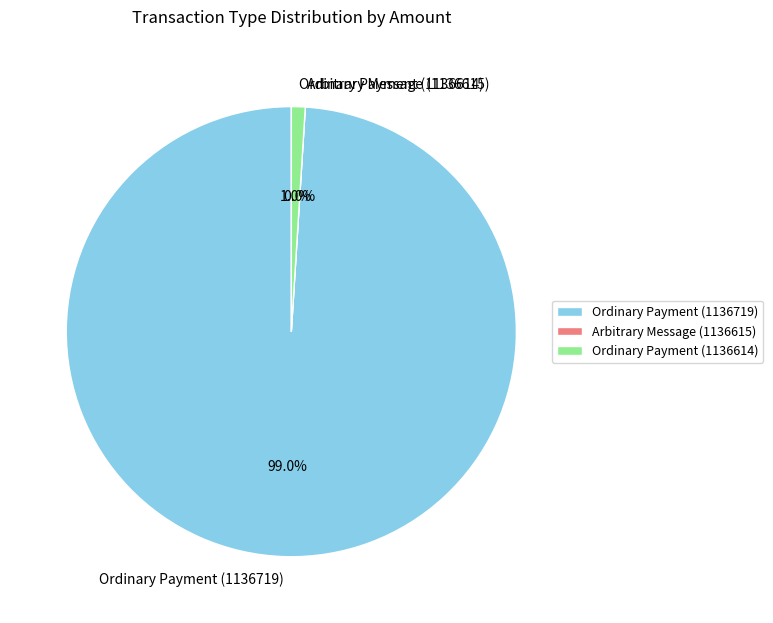

How many segments does this pie chart have?

3